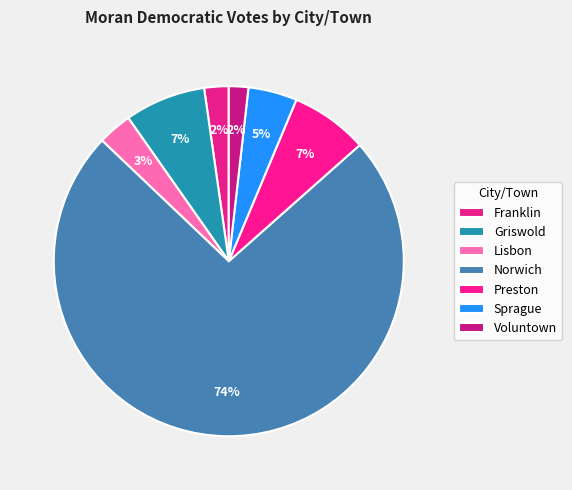

What is the largest slice in the pie chart?

Norwich